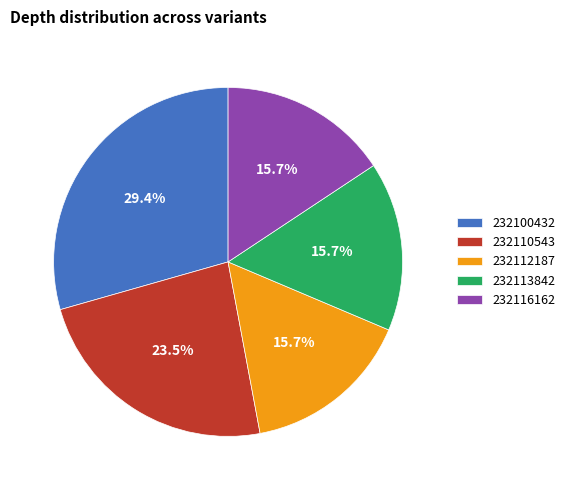

Combined, do 232100432 and 232113842 account for over 50%?

No